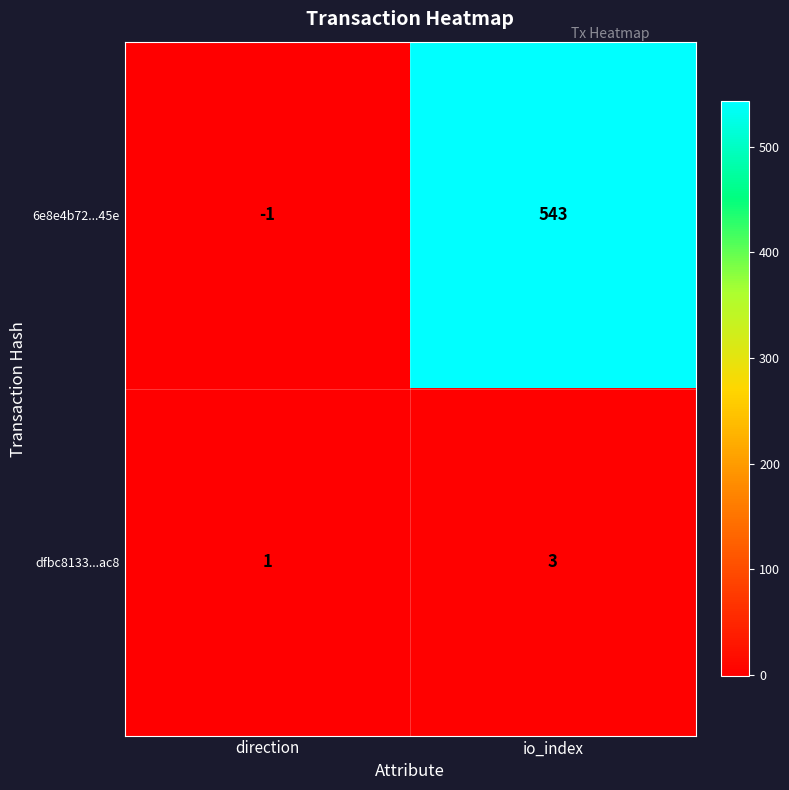

Reading right to left, list all the values displayed in this chart.

6e8e4b72...45e: 543	-1
dfbc8133...ac8: 3	1